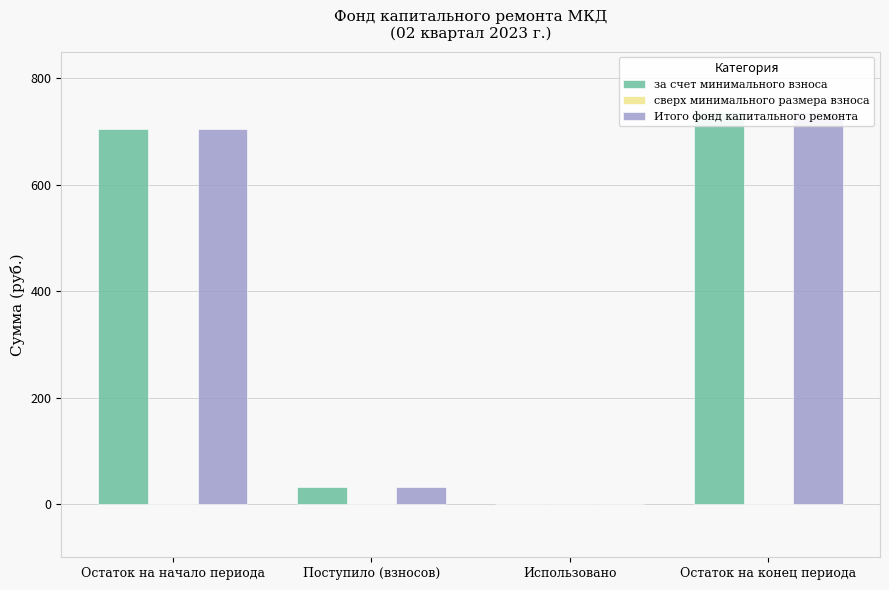

What is the label of the 2nd bar from the left?

Поступило (взносов)